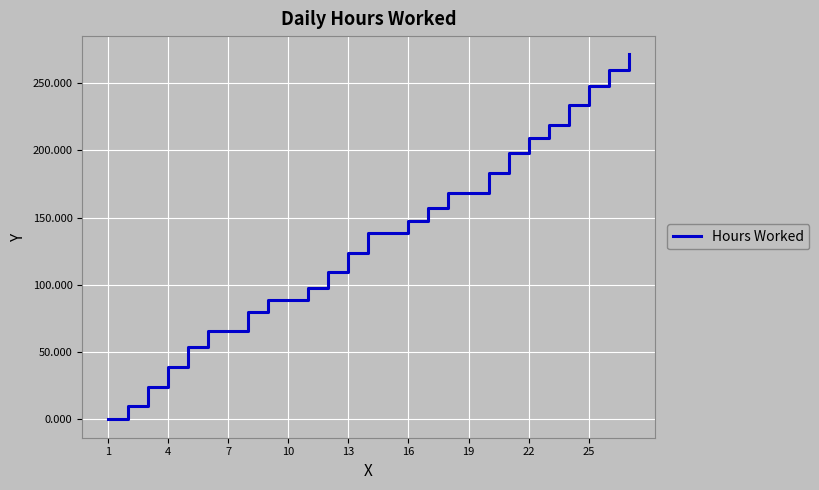

What is the maximum value shown in the chart?

271.2